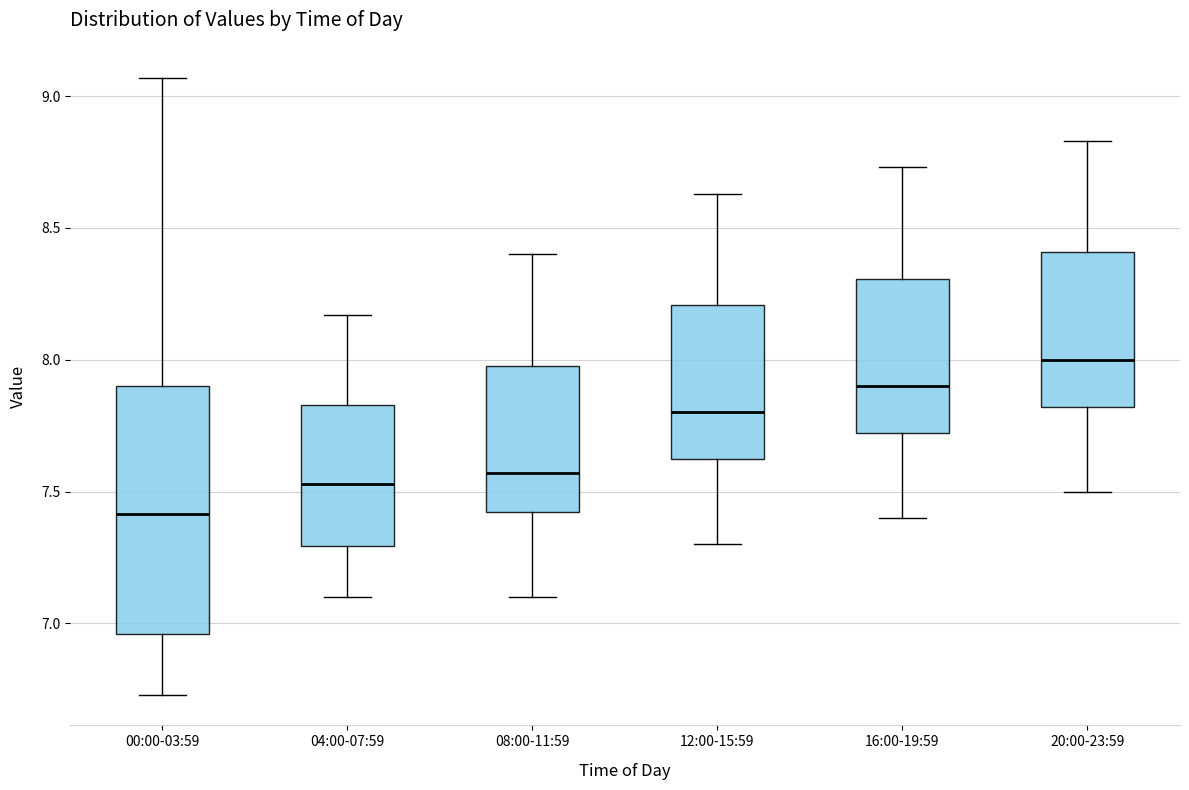

Which box has the lowest median line?

00:00-03:59